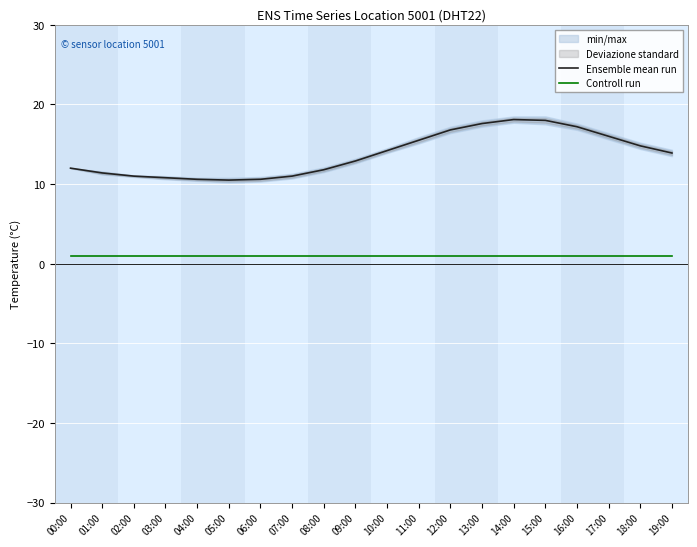

The Ensemble mean run series shows 11.0 at 02:00. True or false?

True